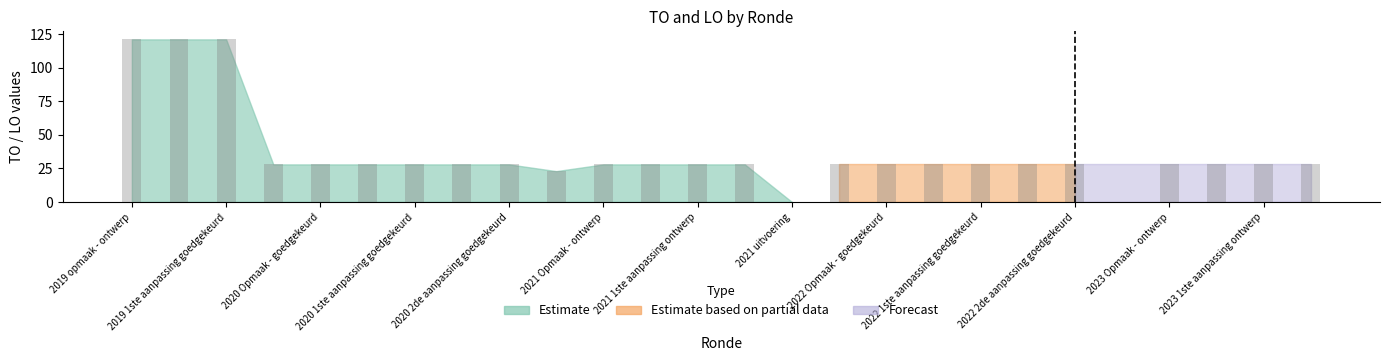

What is the maximum value shown in the chart?

121